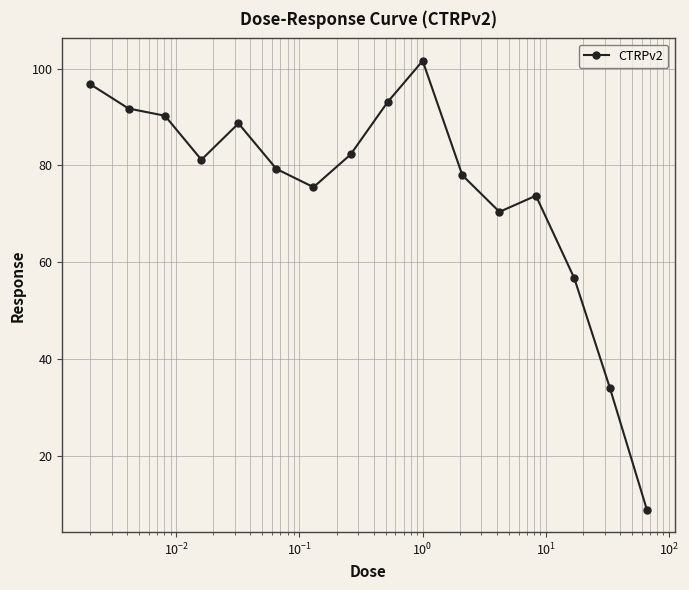

What is the greatest value displayed?

101.6